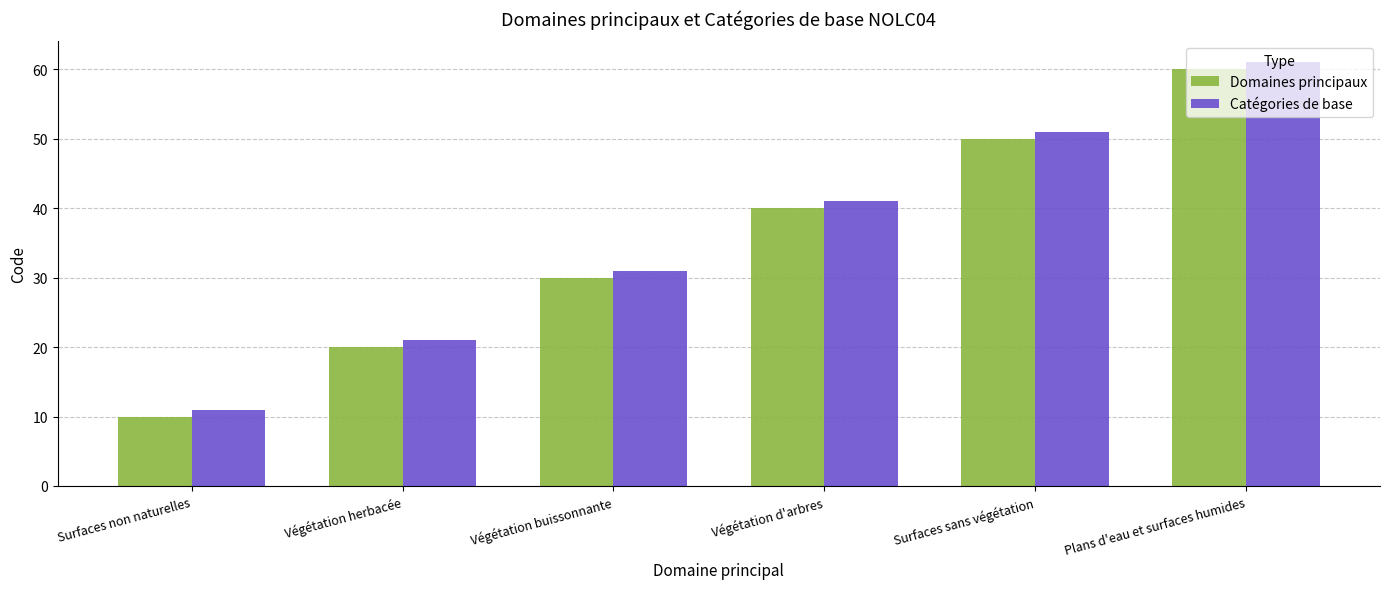

How many series are shown in this chart?

2